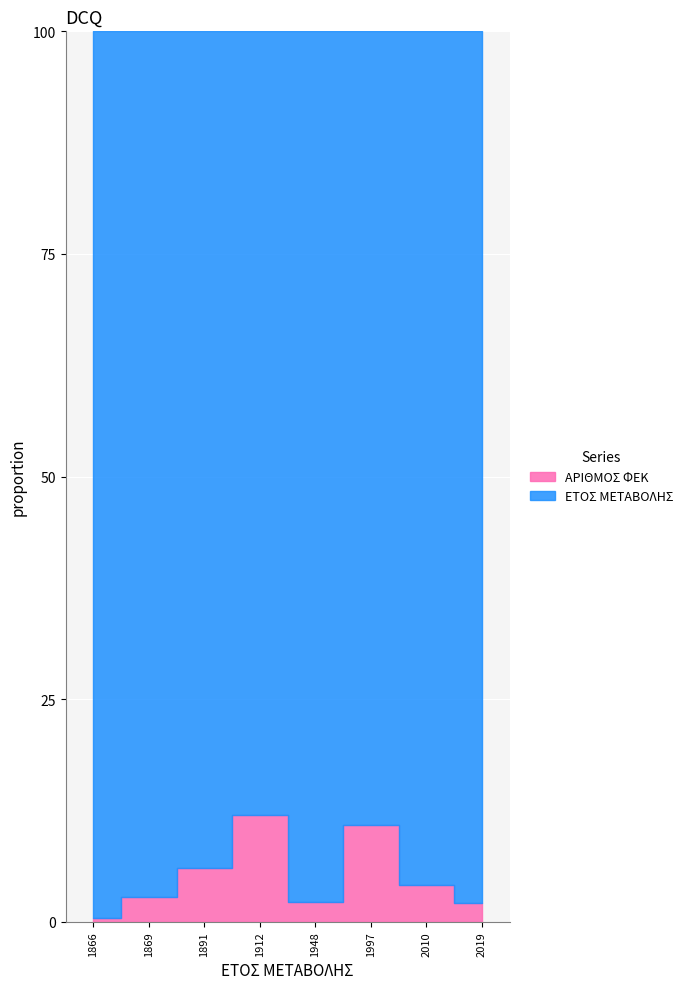

Which category has the highest value in the ΑΡΙΘΜΟΣ ΦΕΚ series?

1912